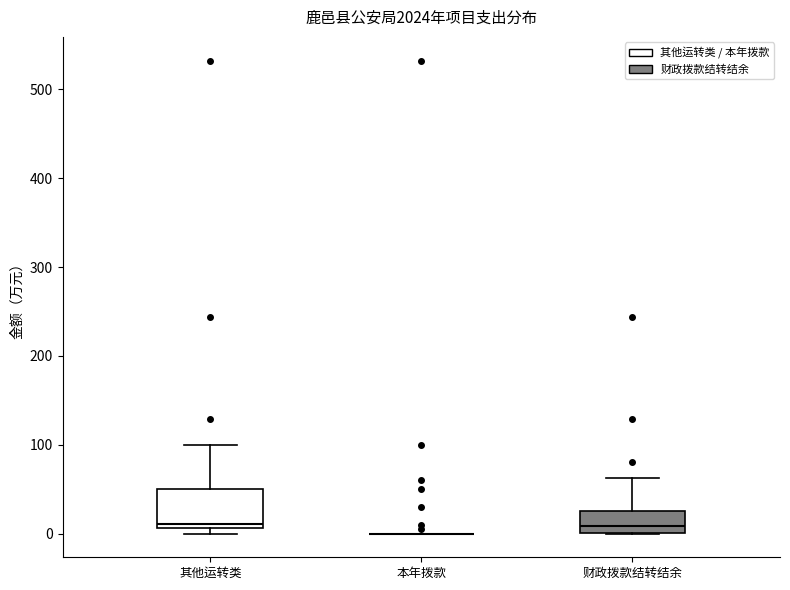

Reading left to right, read every box against the y-axis: the position of its median line, the range the box covers, and the ends of its whiskers. The values are not printed on the chart, so give them approximately, as read against the axis.

其他运转类: median 10 (just above the box's lower edge), box 10 to 50, whiskers 0 to 100
本年拨款: box collapsed to a line at 0, whiskers 0 to 0
财政拨款结转结余: median 10, box 0 to 30, whiskers 0 to 60